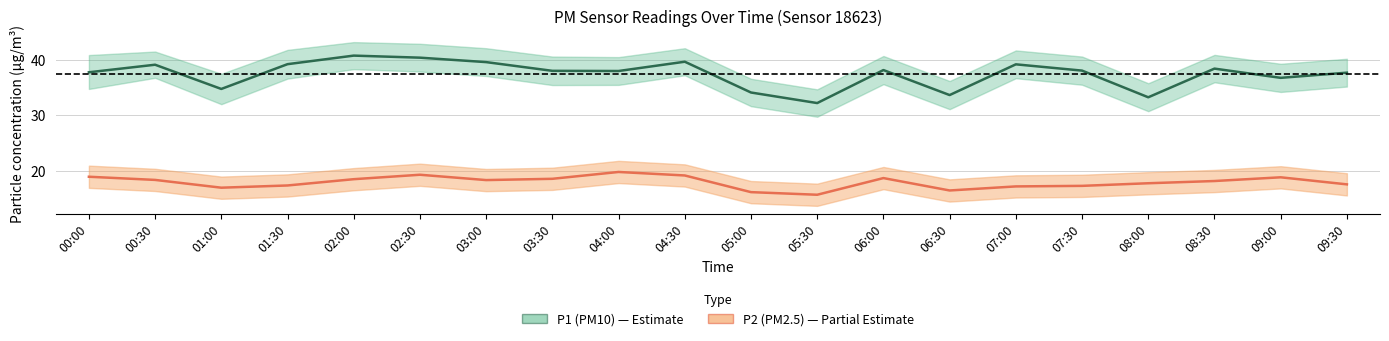

How many data points in P1 (PM10) are less than 38?

8